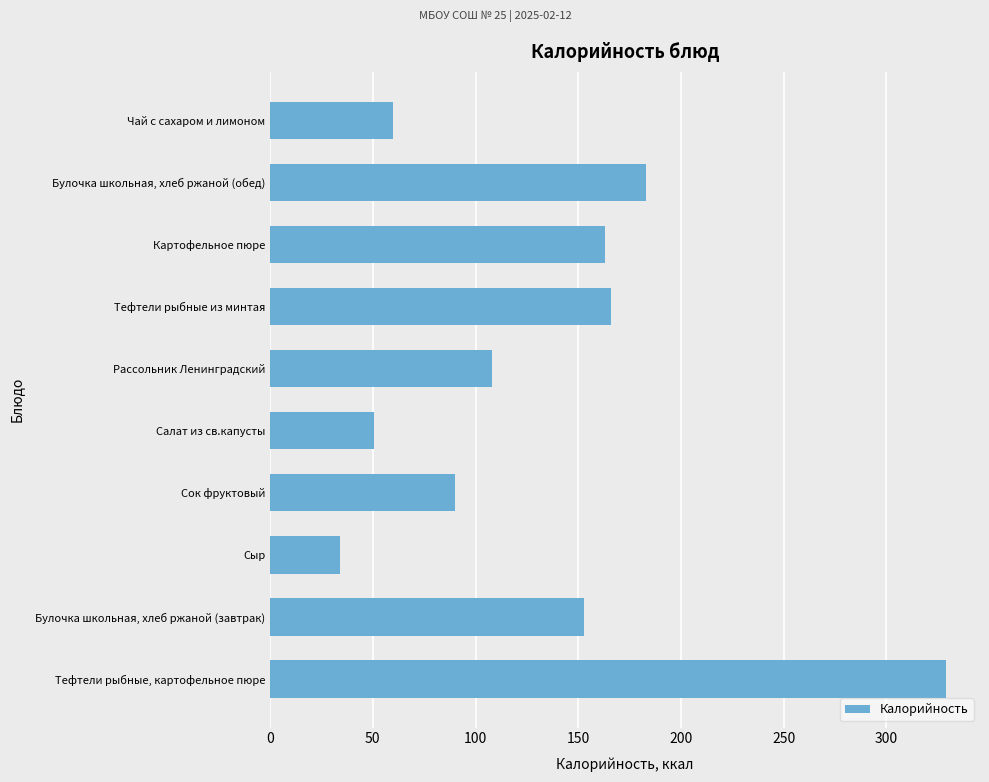

What is the difference between the maximum and second lowest values?

278.4